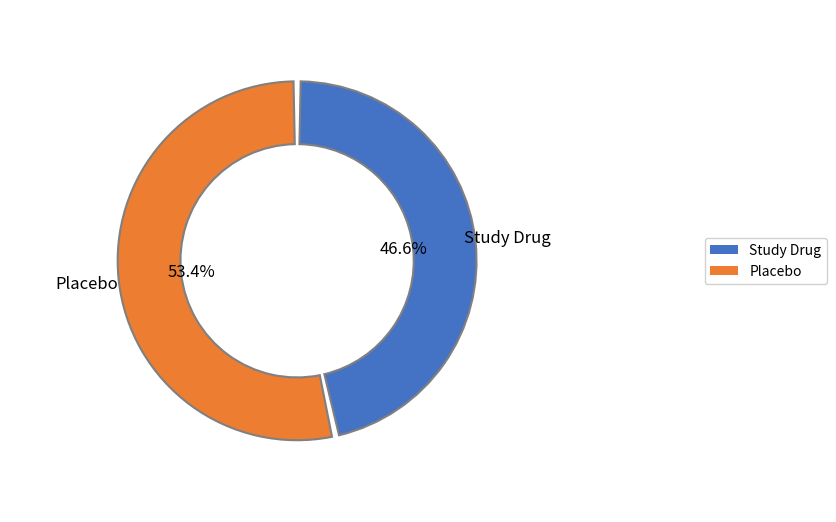

Which has a higher value, Study Drug or Placebo?

Placebo